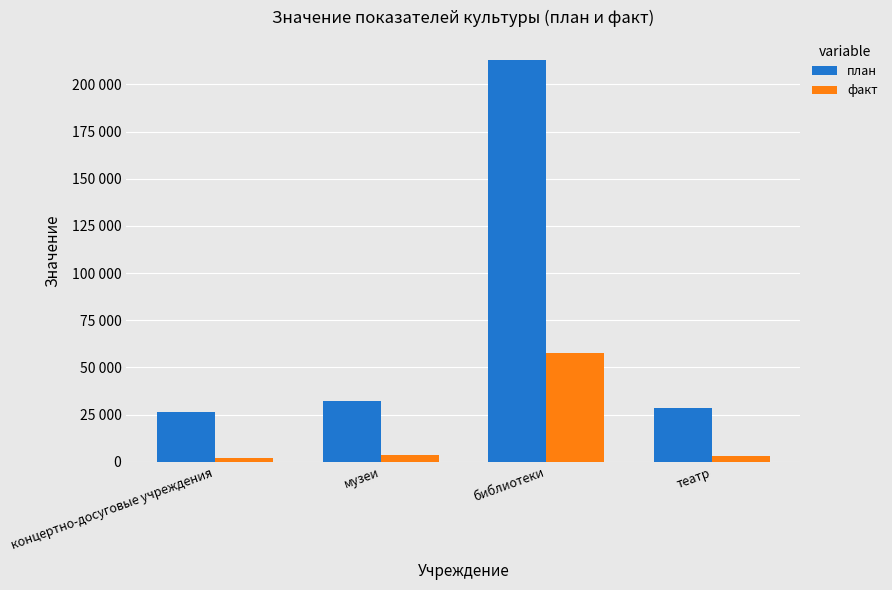

What are all the series names shown in the legend?

план, факт